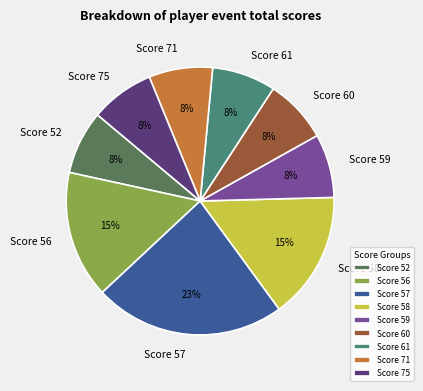

Combined, do Score 58 and Score 59 account for over 50%?

No